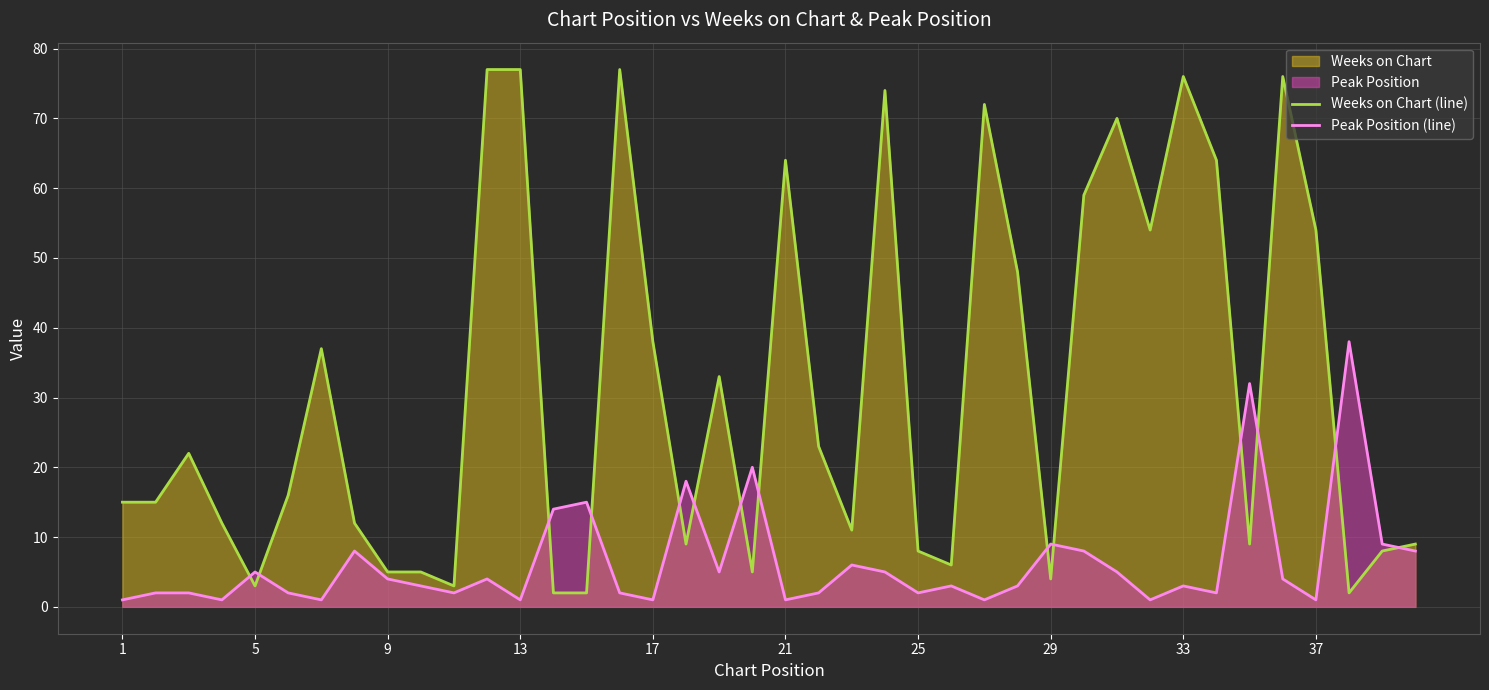

What is the maximum value for Peak Position (line)?

38